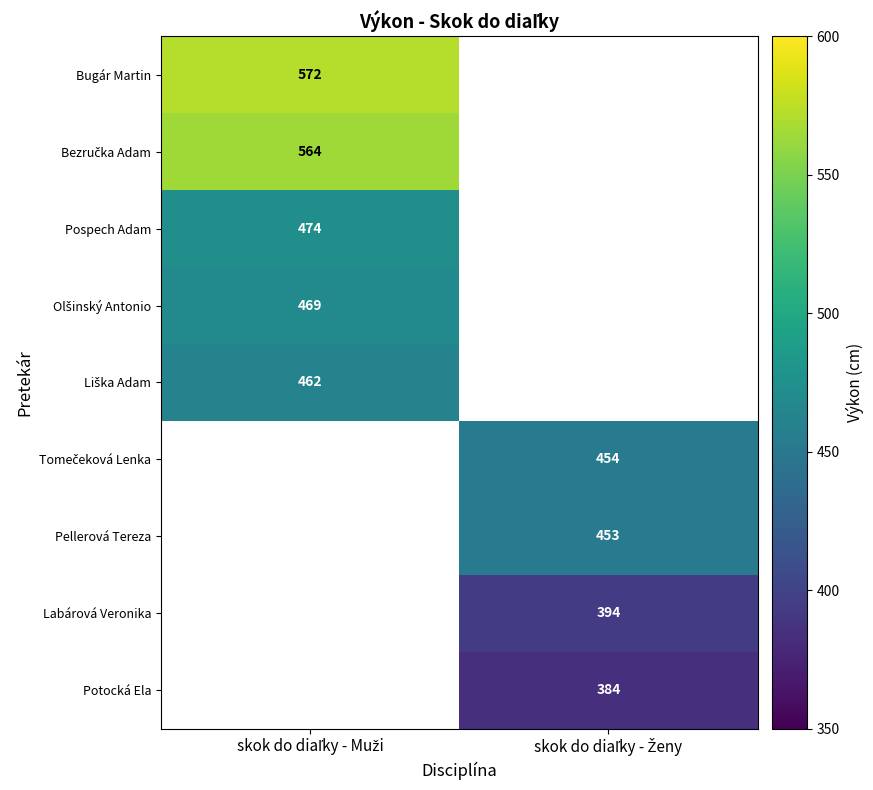

How many distinct data groups are displayed?

9